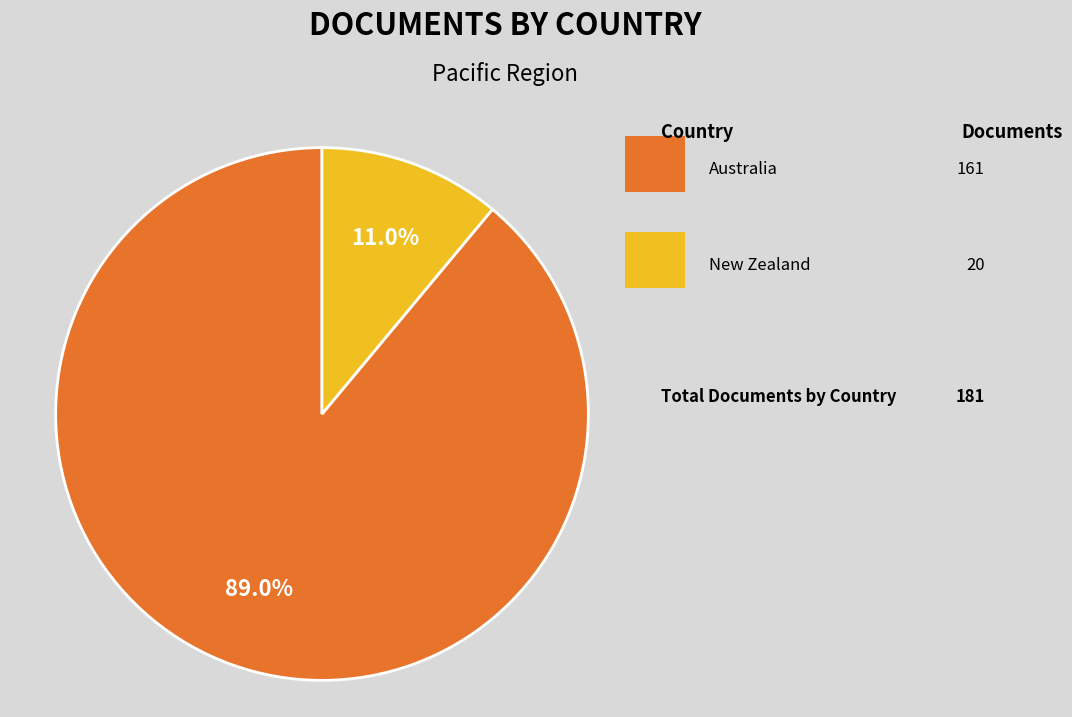

Does any single category account for the majority?

Yes